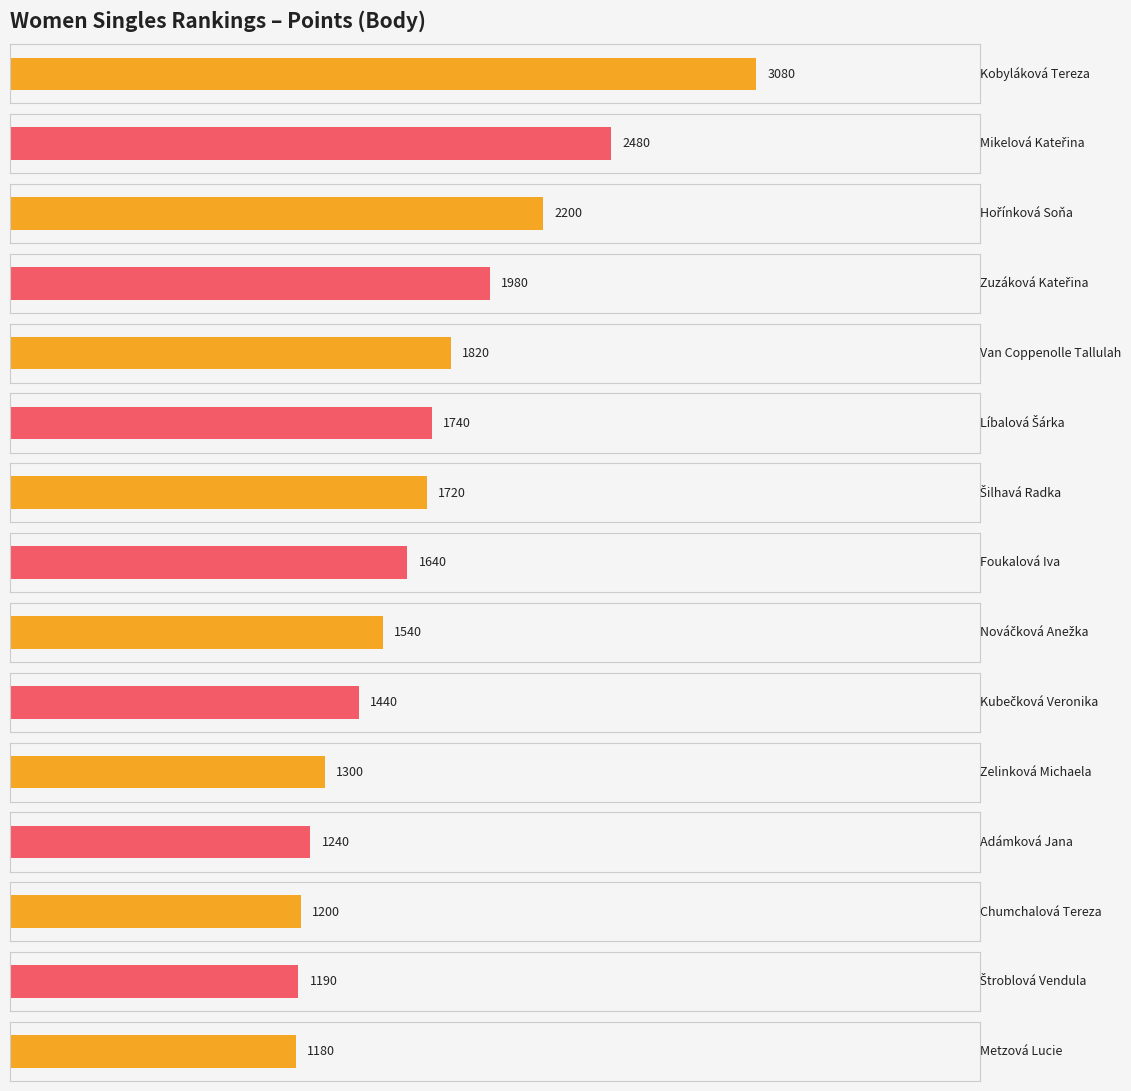

The chart shows a value of 269 at Chumchalová Tereza. True or false?

False